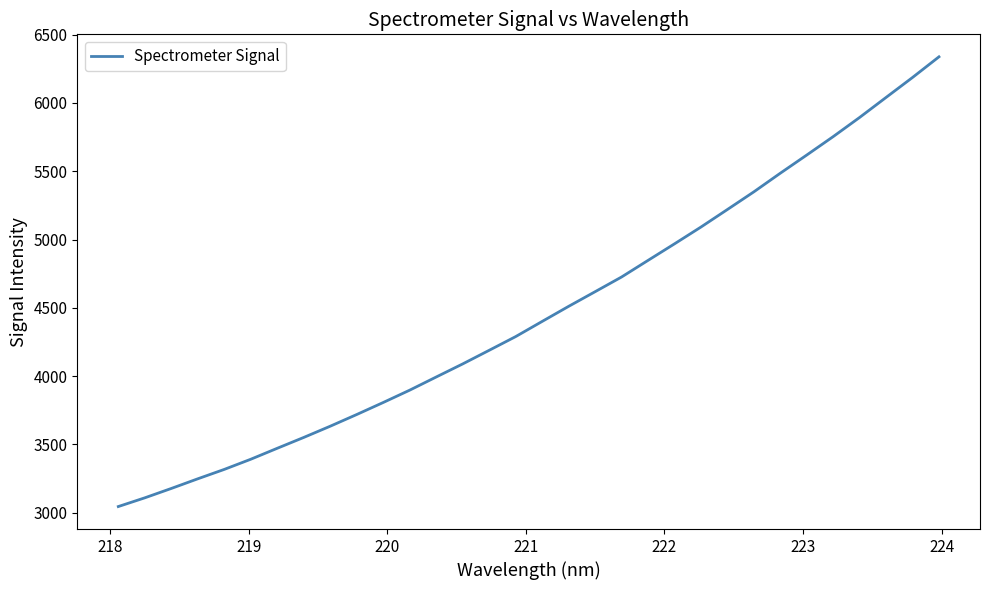

How many categories are shown in the chart?

32